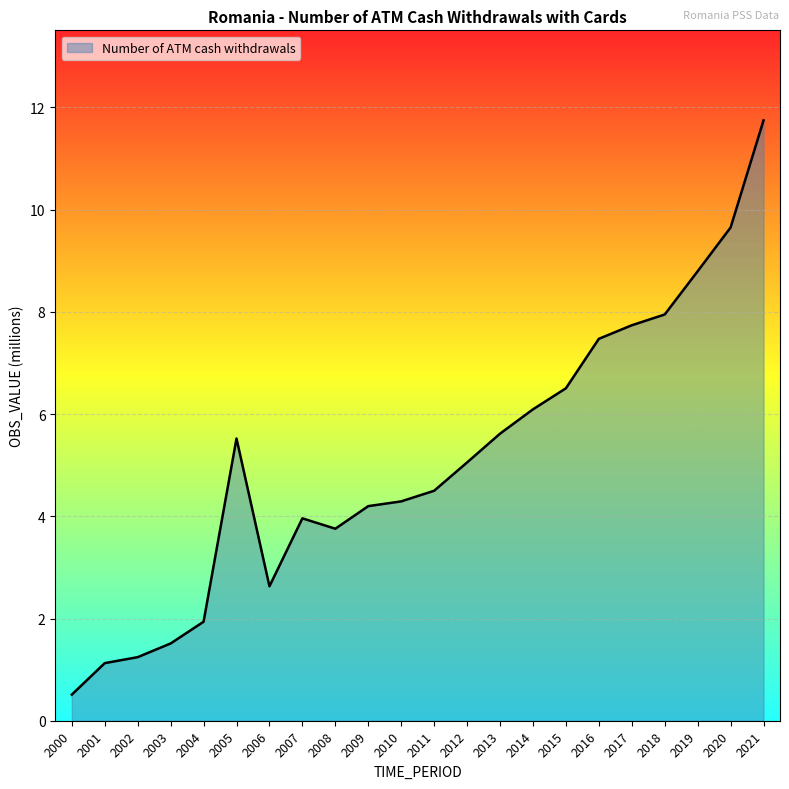

What is the average value?

5.1